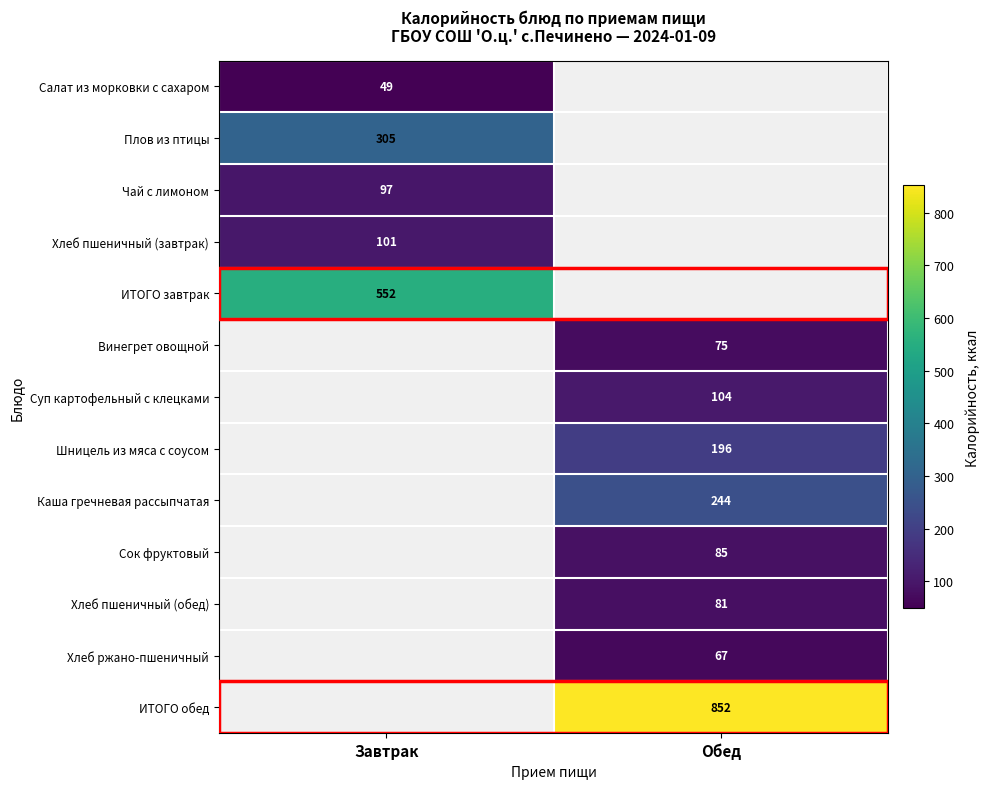

At how many categories does at least one series exceed 799?

1